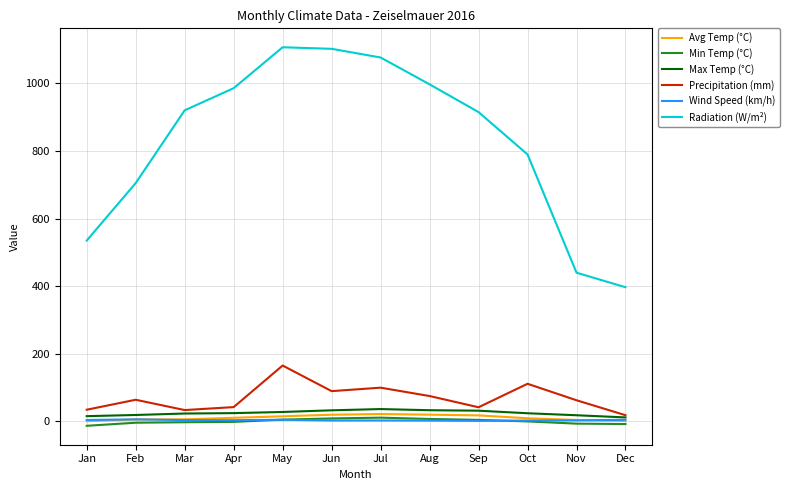

True or false: Radiation (W/m²) and Precipitation (mm) intersect in this chart.

False